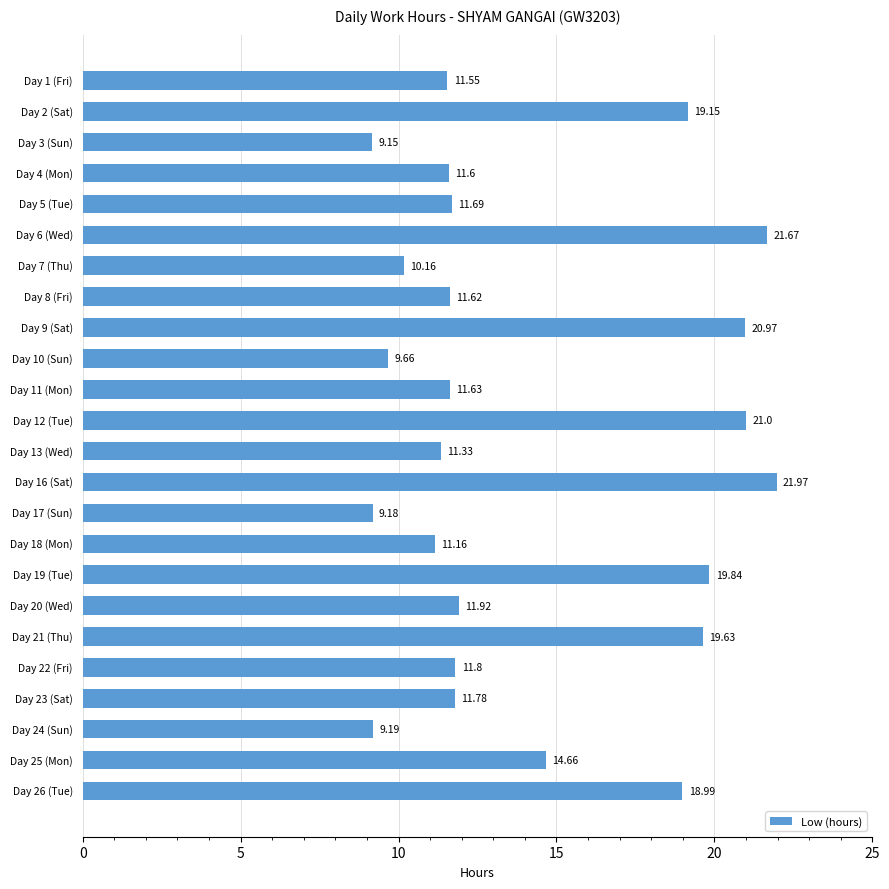

What is the change in value from Day 4 (Mon) to Day 16 (Sat)?

+10.4